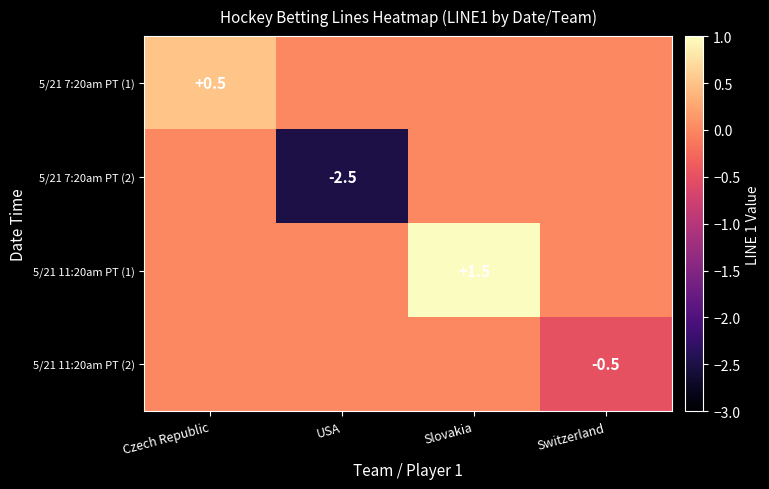

Is it true that 5/21 7:20am PT (1) equals 0.5 at Czech Republic?

True